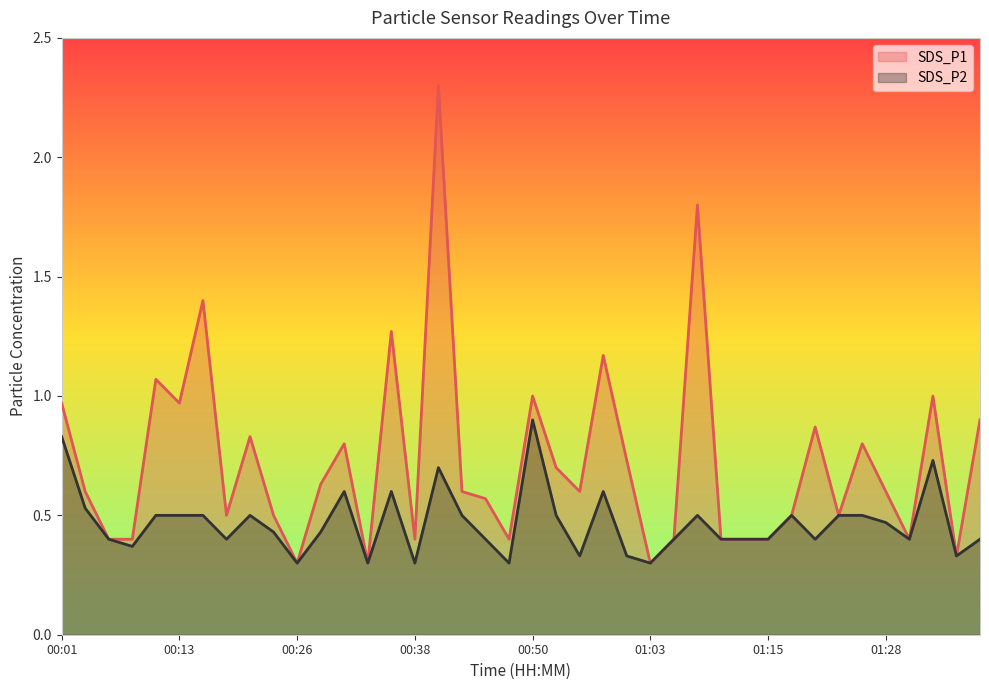

True or false: SDS_P1 and SDS_P2 intersect in this chart.

False